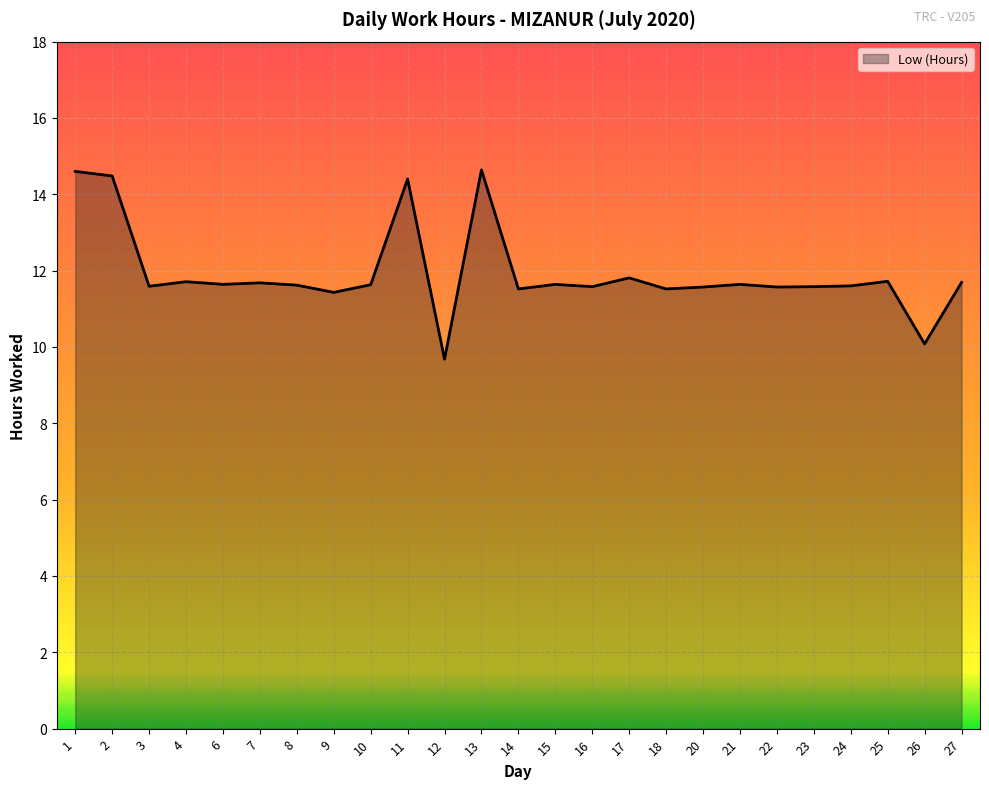

What is the minimum value shown in the chart?

9.7